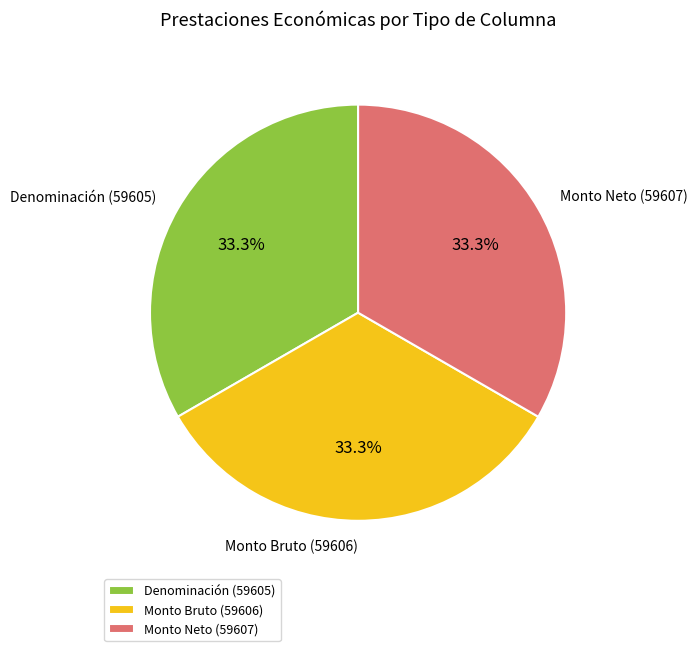

What percentage do Denominación (59605) and Monto Bruto (59606) together represent?

66.7%